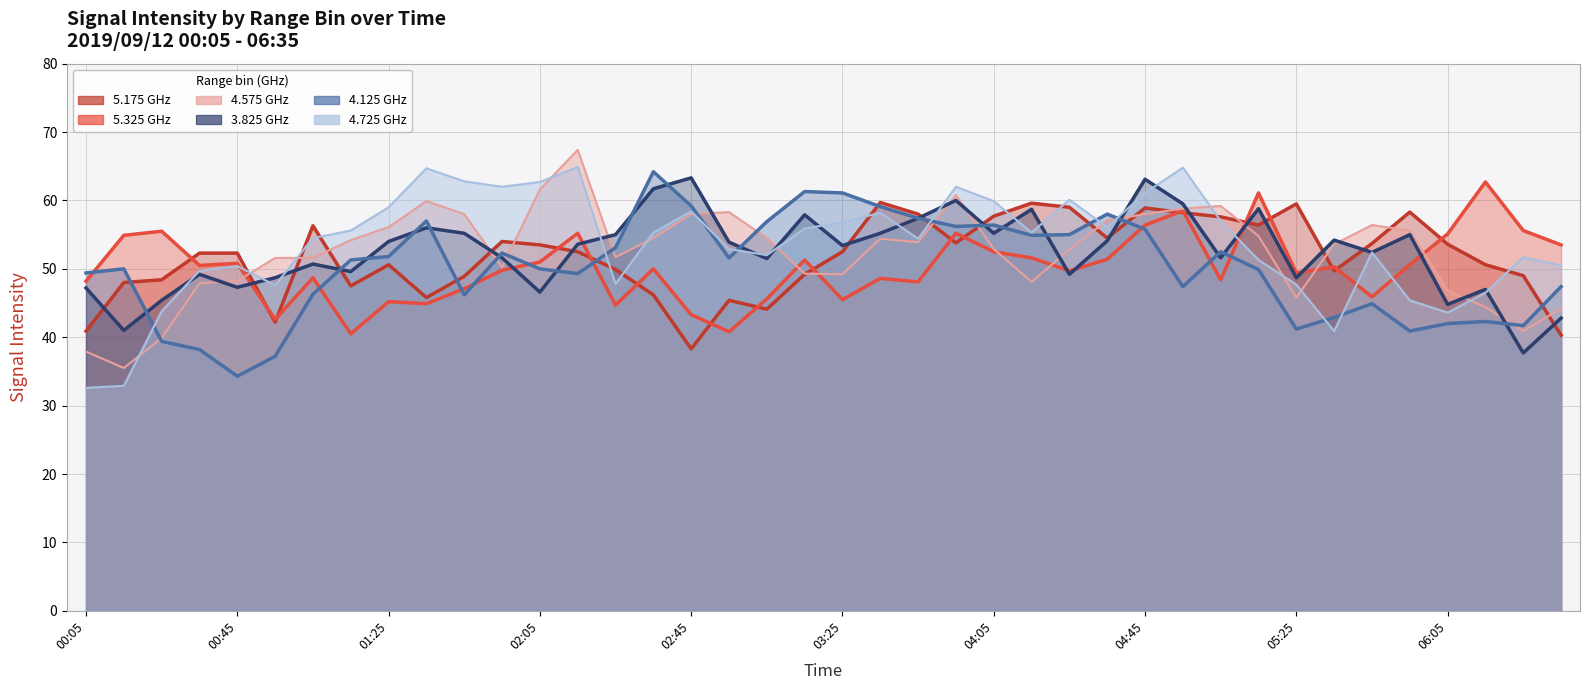

List the series in order of their peak value, highest first.

4.575, 4.725, 4.125, 3.825, 5.325, 5.175